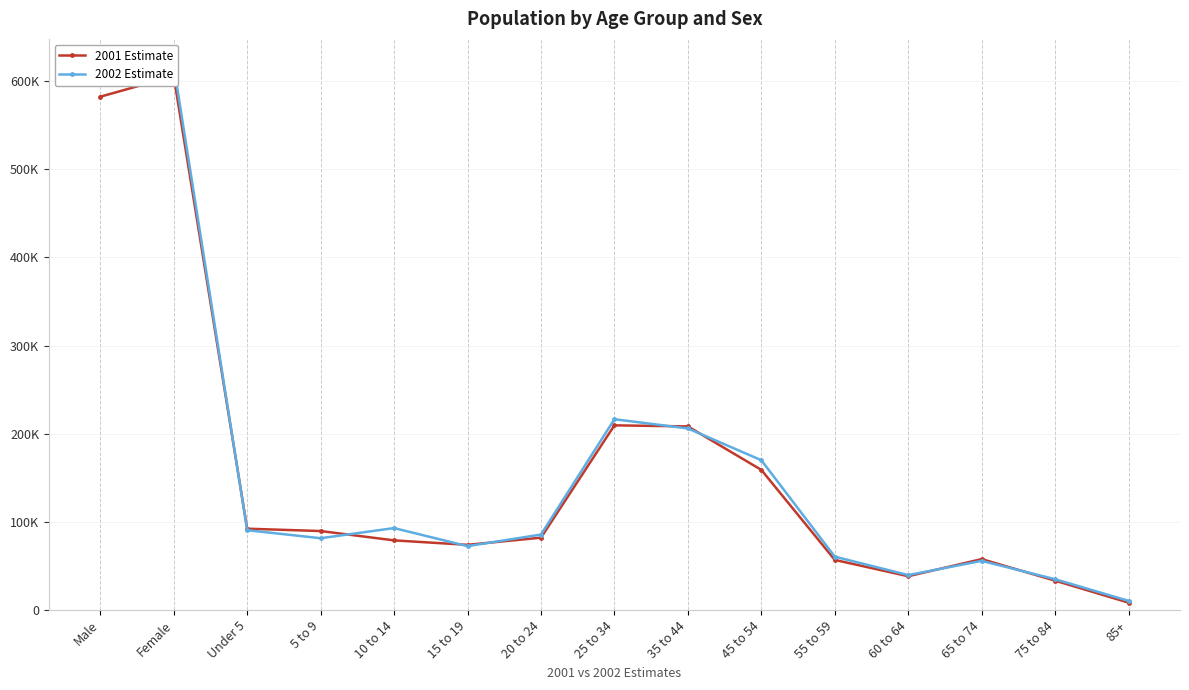

Read the 2001 Estimate value at Female, to the nearest 10.

605830